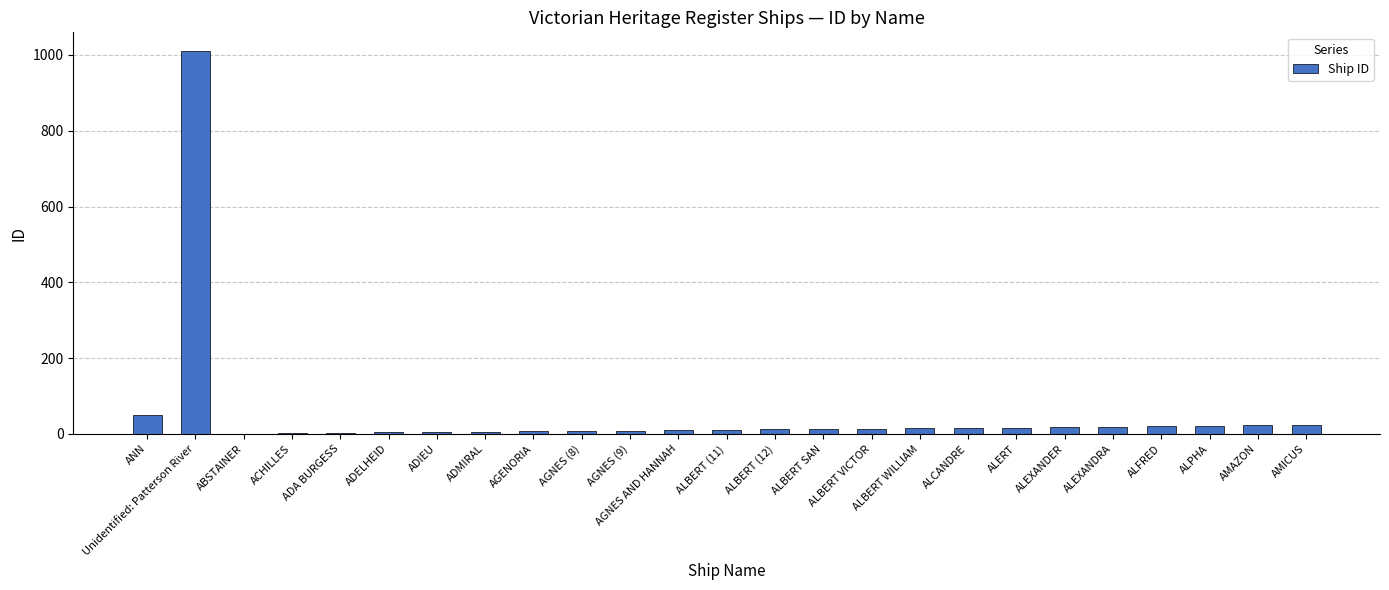

At which label is the value closest to 505?

ANN